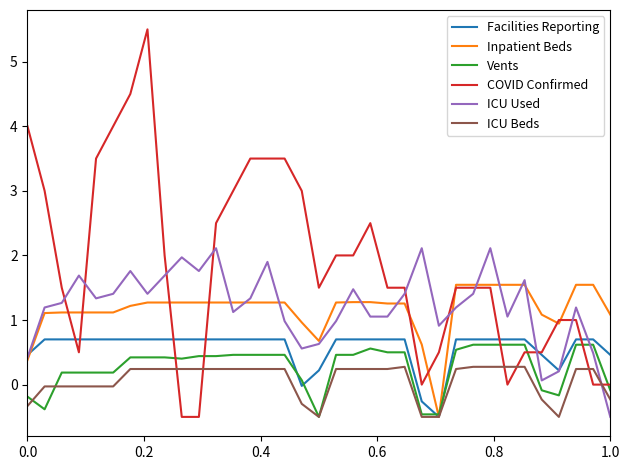

True or false: ICU Beds and COVID Confirmed cross at least once.

True